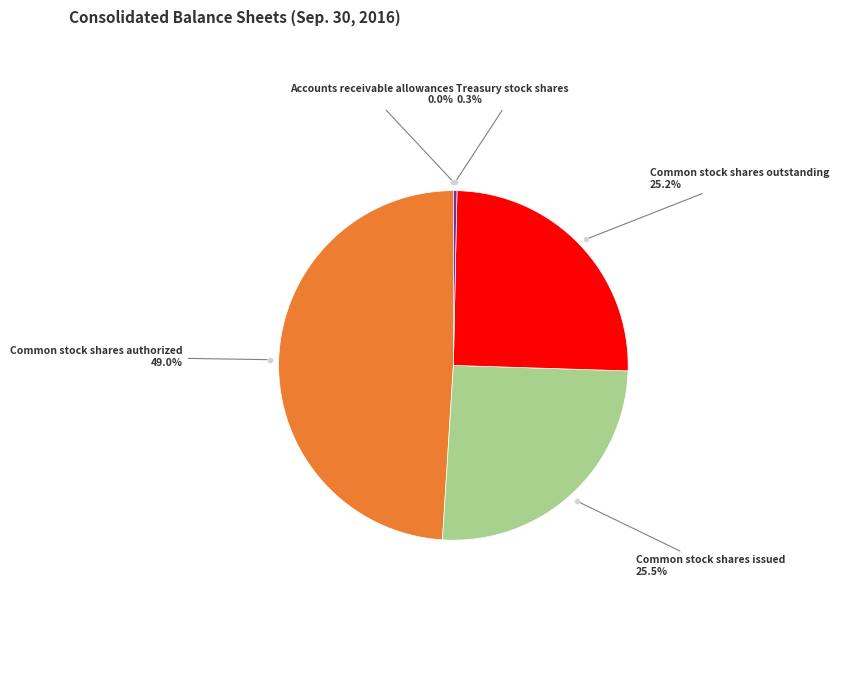

To the nearest percent, what is the average slice percentage?

20%